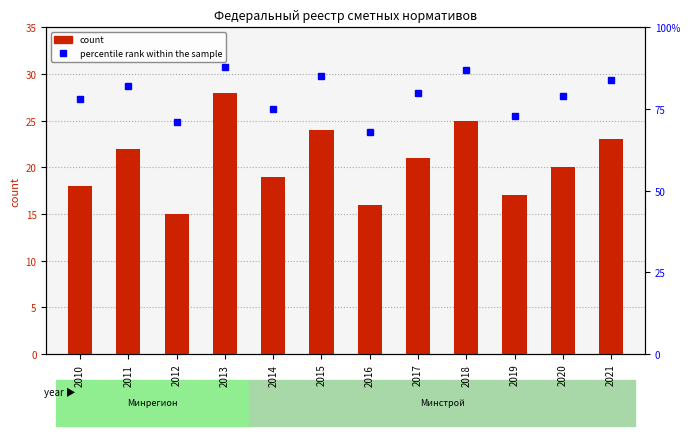

List the series in order of their peak value, lowest first.

count, percentile rank within the sample